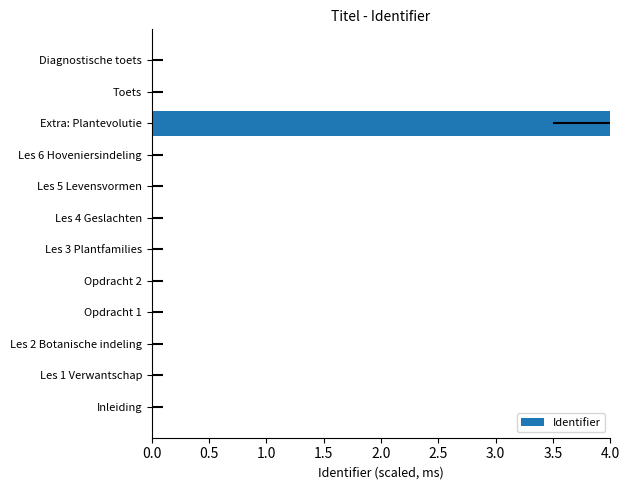

True or false: the data shows 0.0 at Opdracht 1.

False